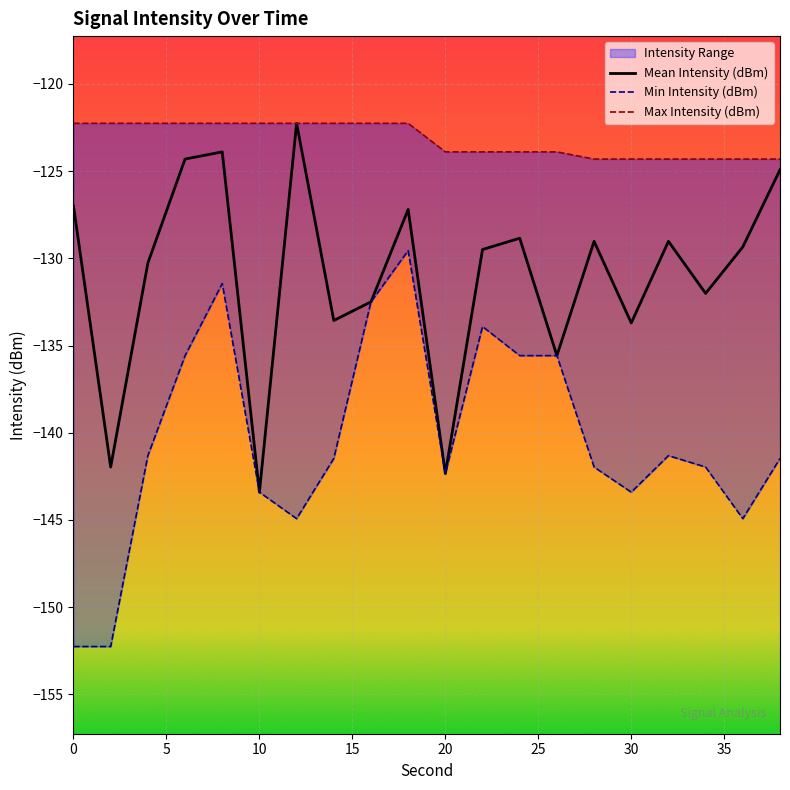

The value of Mean Intensity (dBm) at 30 is -190.6. True or false?

False